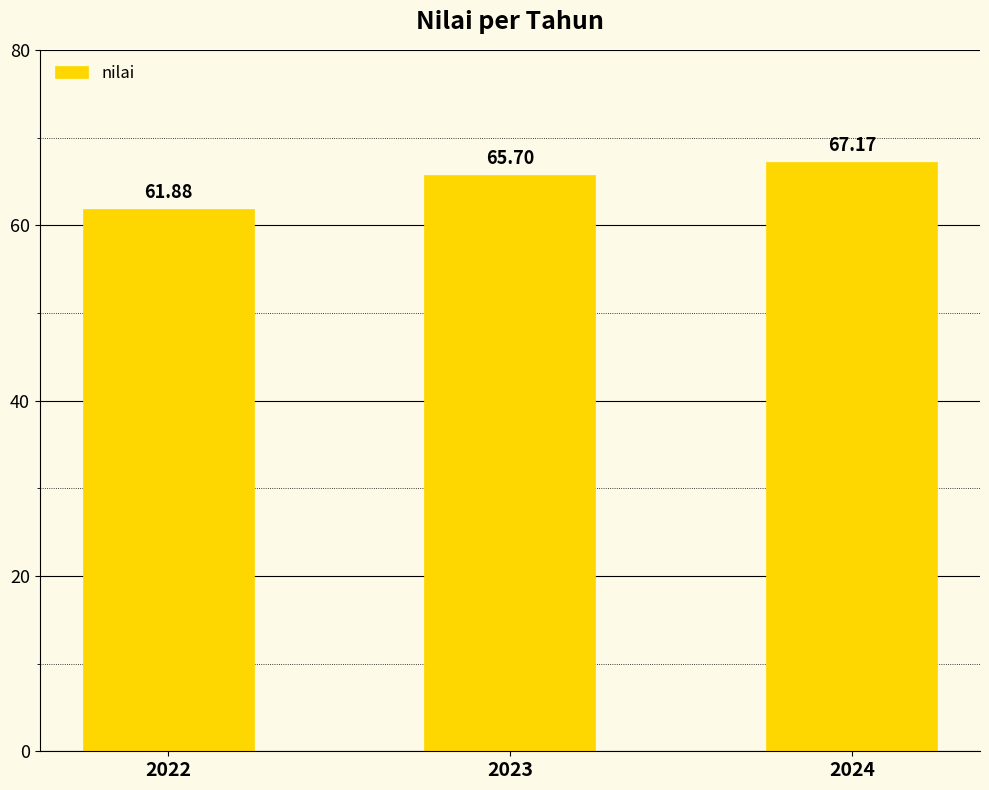

List the labels in order of value, largest first.

2024, 2023, 2022